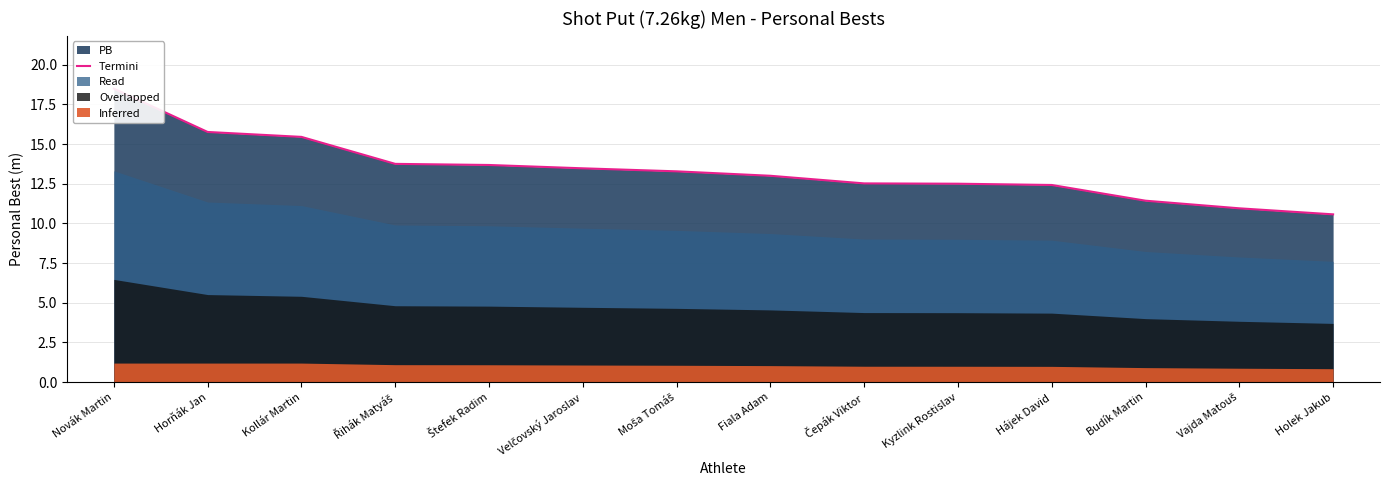

List the labels in order of value, smallest first.

Holek Jakub, Vajda Matouš, Budík Martin, Hájek David, Kyzlink Rostislav, Čepák Viktor, Fiala Adam, Moša Tomáš, Velčovský Jaroslav, Štefek Radim, Řihák Matyáš, Kollár Martin, Horňák Jan, Novák Martin